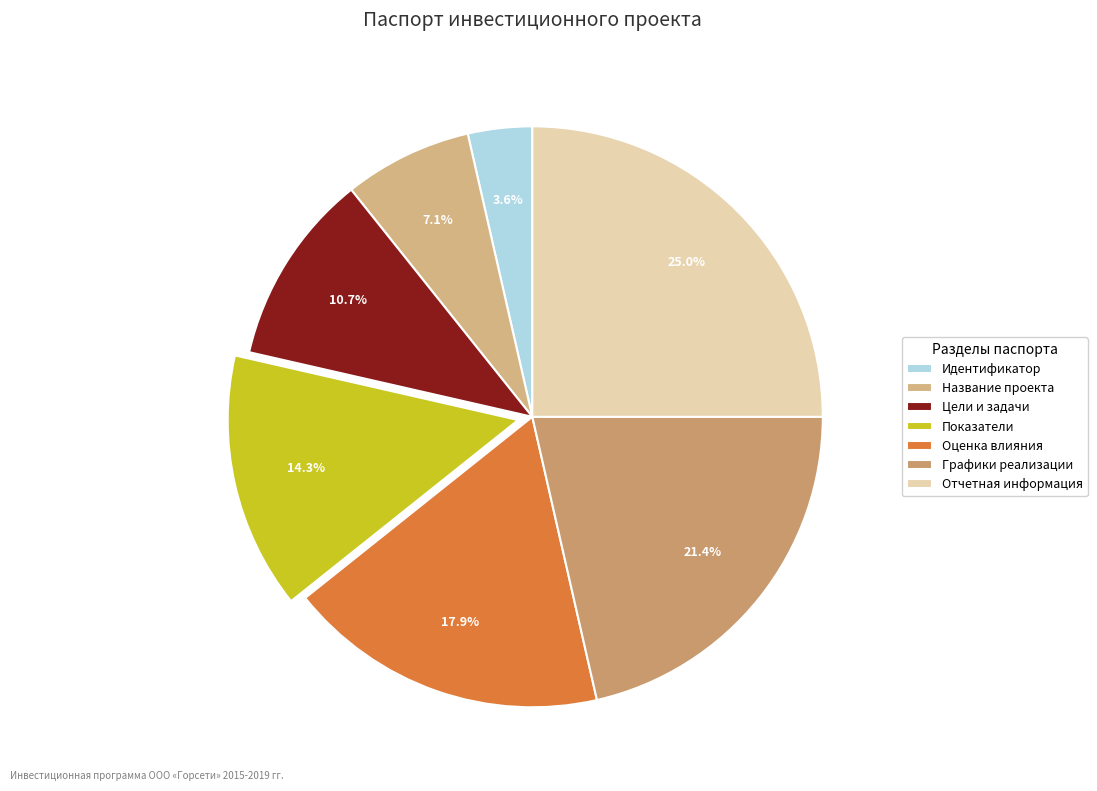

To the nearest percent, what is the difference between the largest and smallest slice percentages?

21%